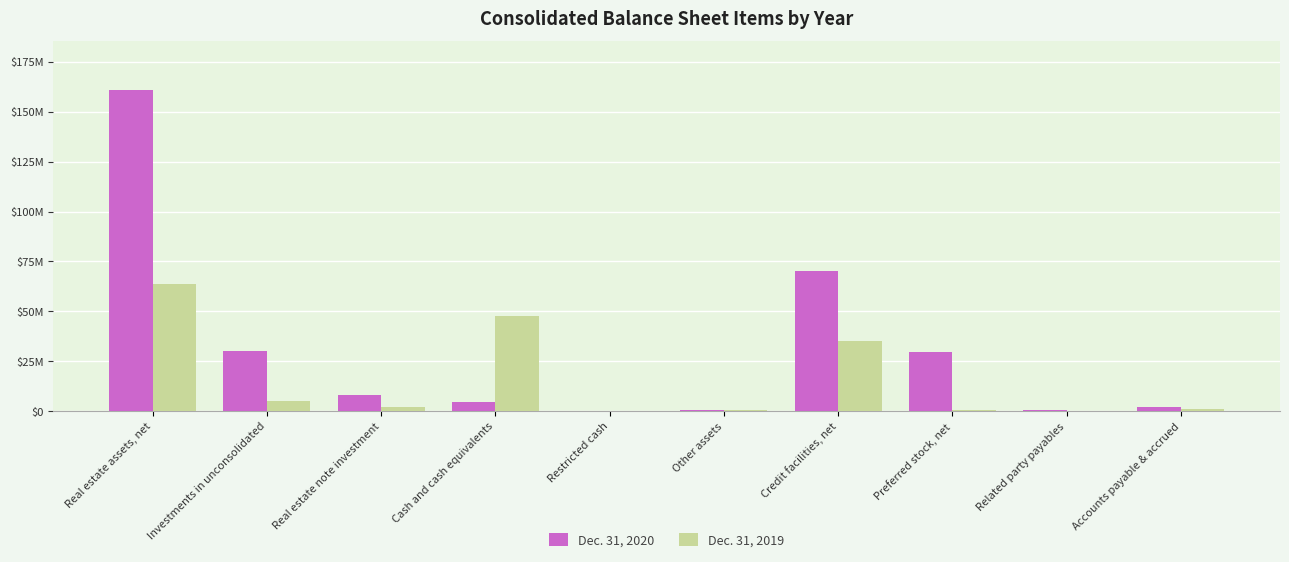

Are the bars horizontal?

No